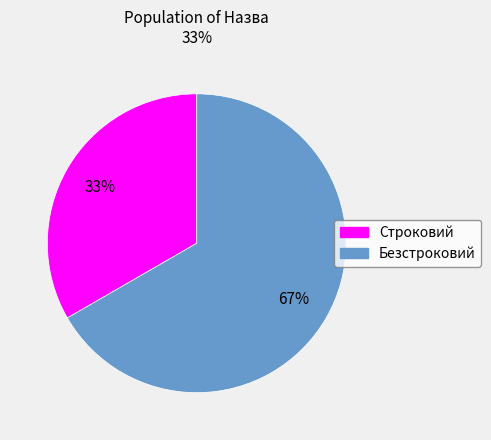

To the nearest percent, what portion does Строковий represent?

33%